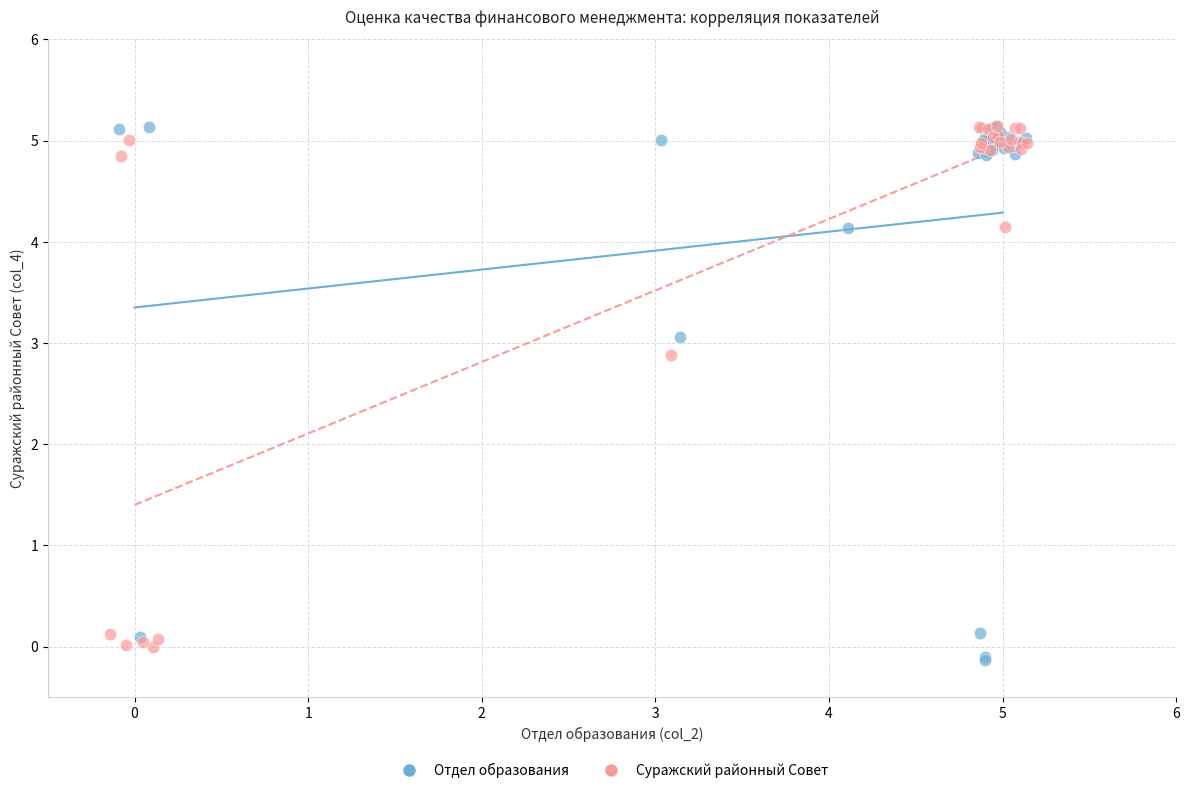

What are all the series names shown in the legend?

Отдел образования, Суражский районный Совет